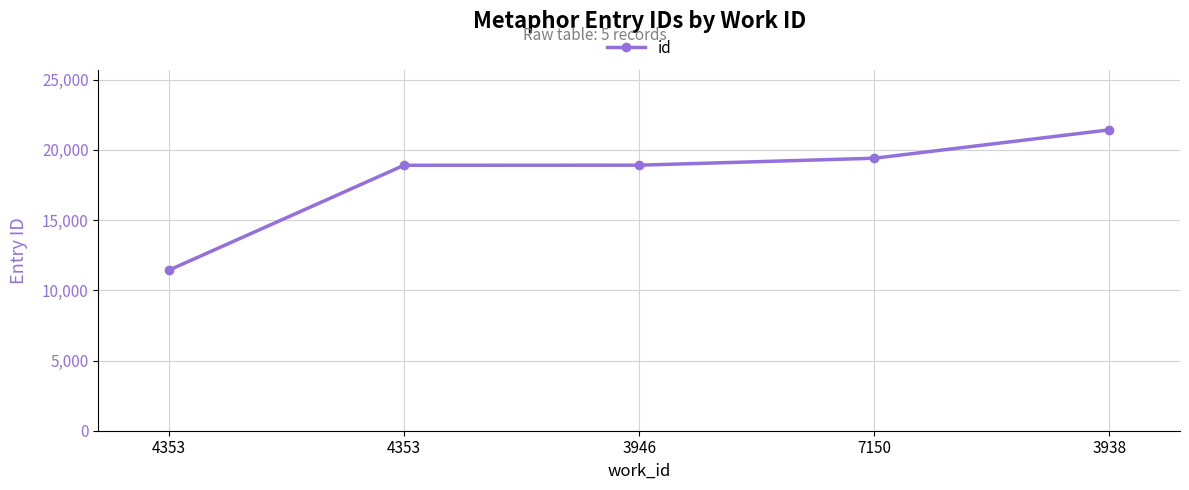

Which label corresponds to the smallest value in the chart?

4353